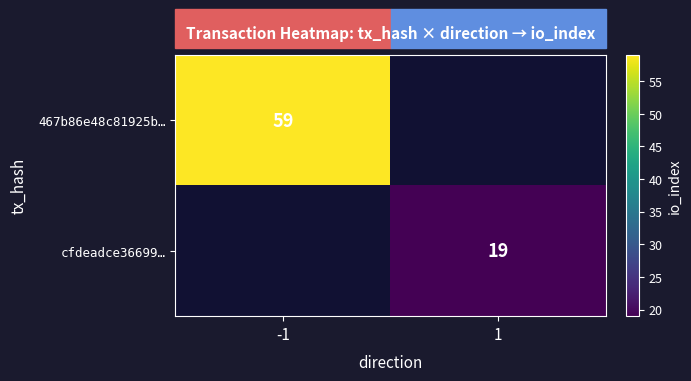

Is the value of 467b86e48c81925b… at -1 greater than the value of cfdeadce36699… at 1?

Yes